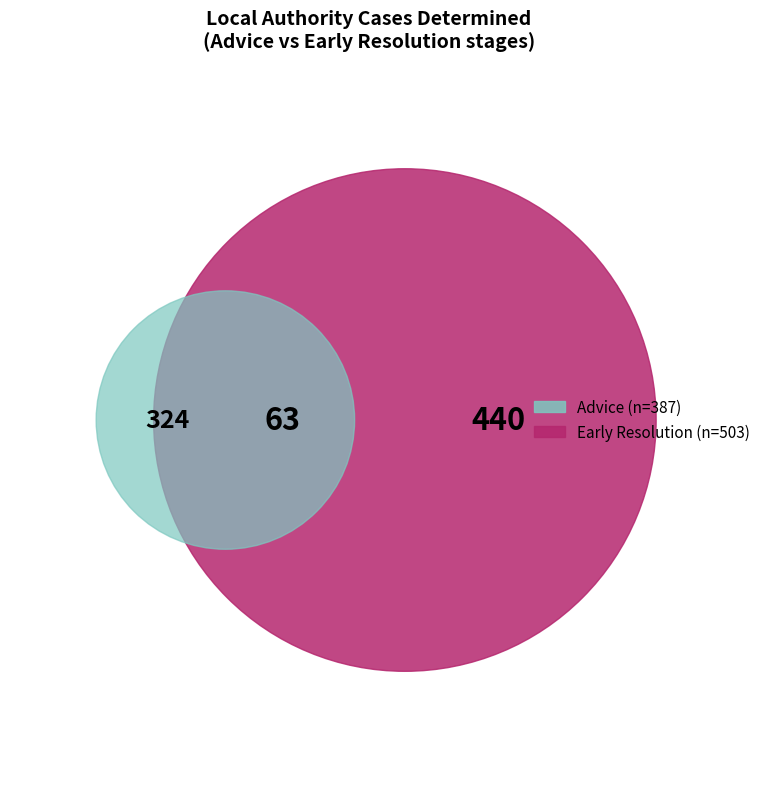

How many slices are in this pie chart?

3